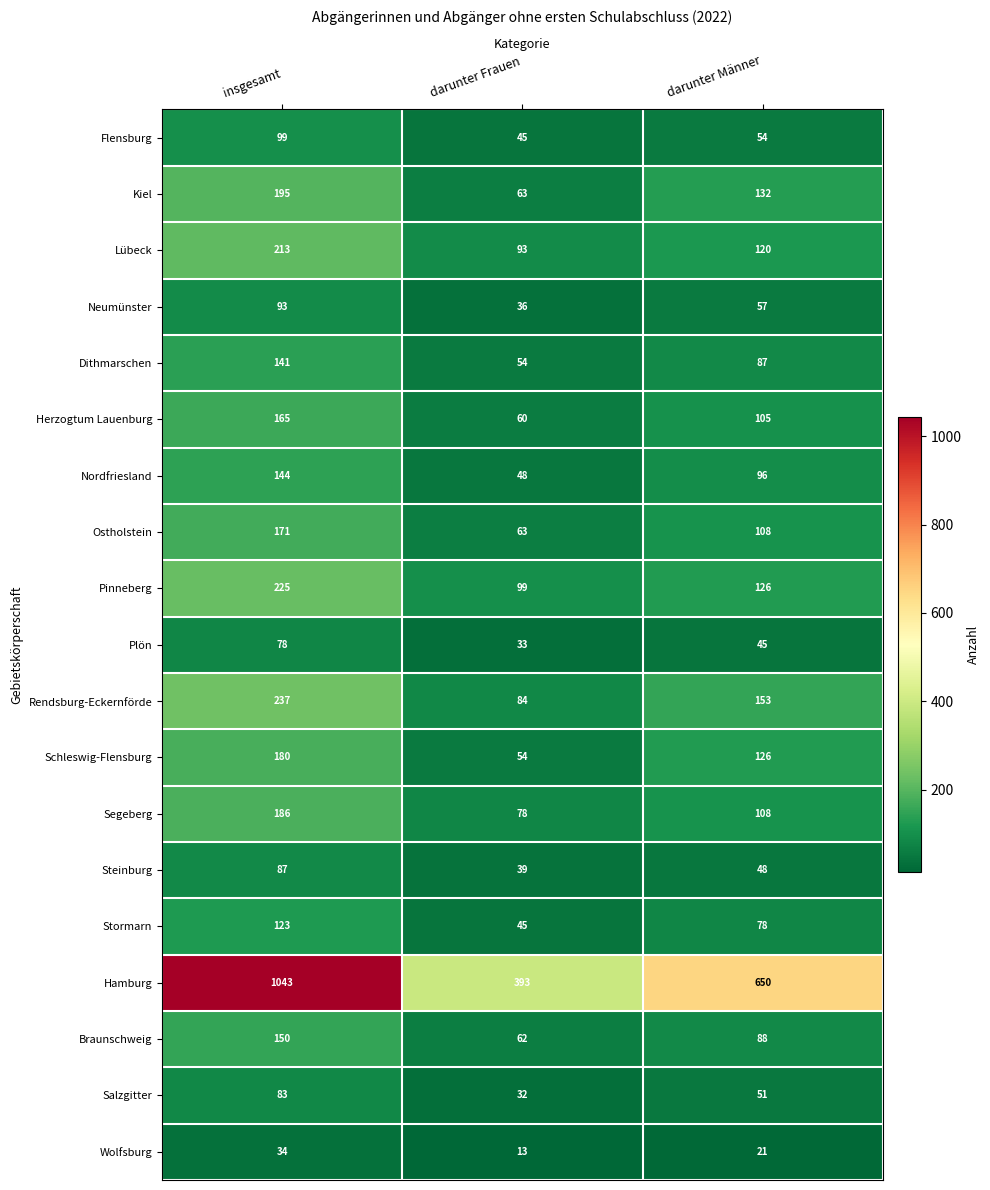

What is the sum of all Stormarn values?

246